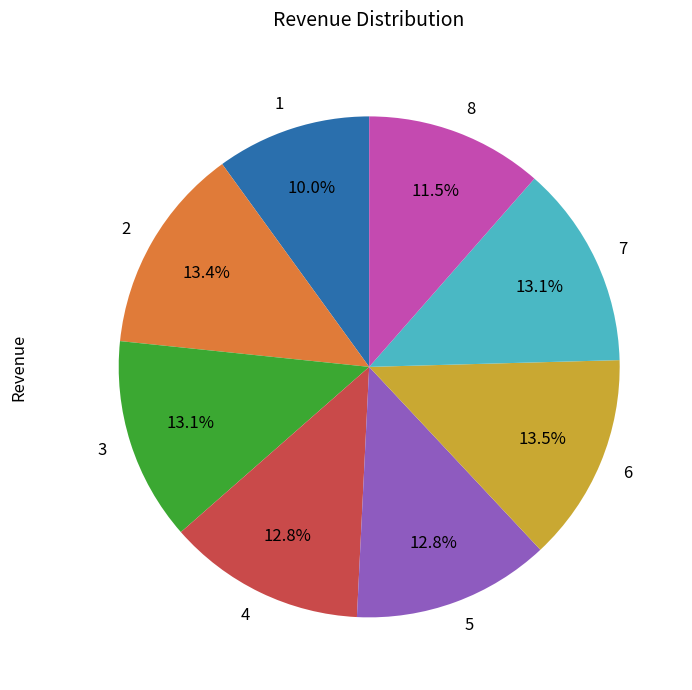

What percentage is NOT represented by 2?

86.6%